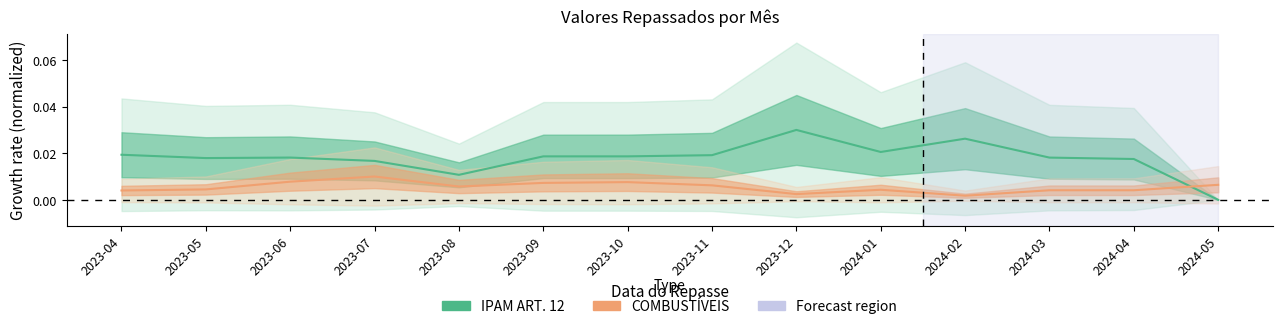

How many data points does each series have?

14